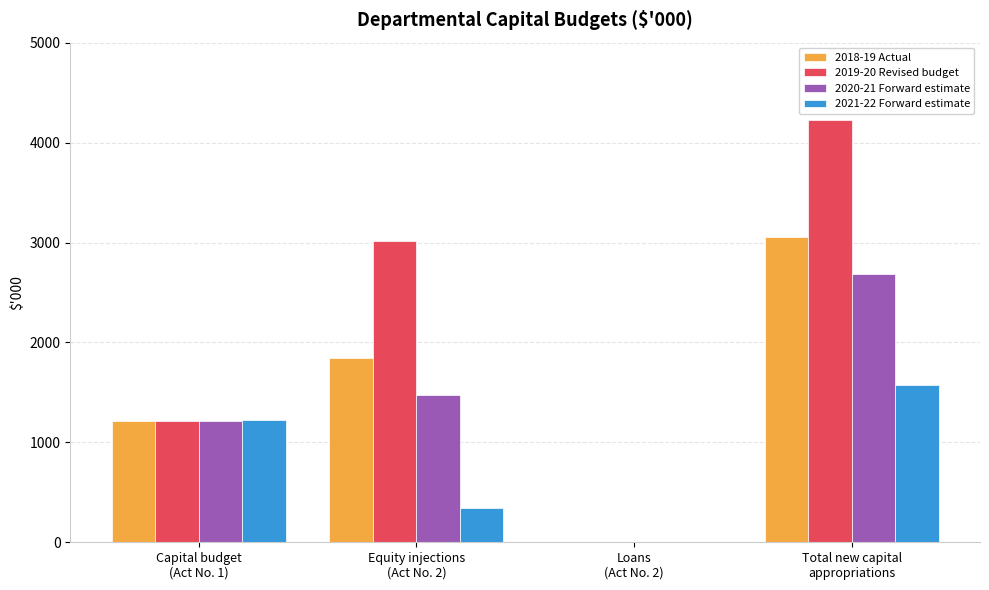

Does the chart contain stacked bars?

No